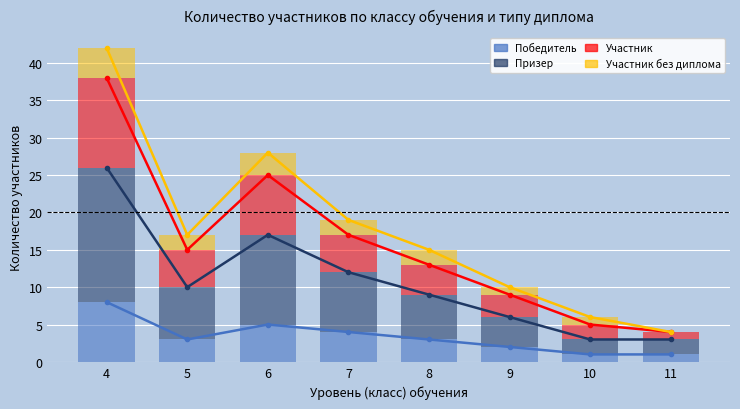

How many data points does each series have?

8